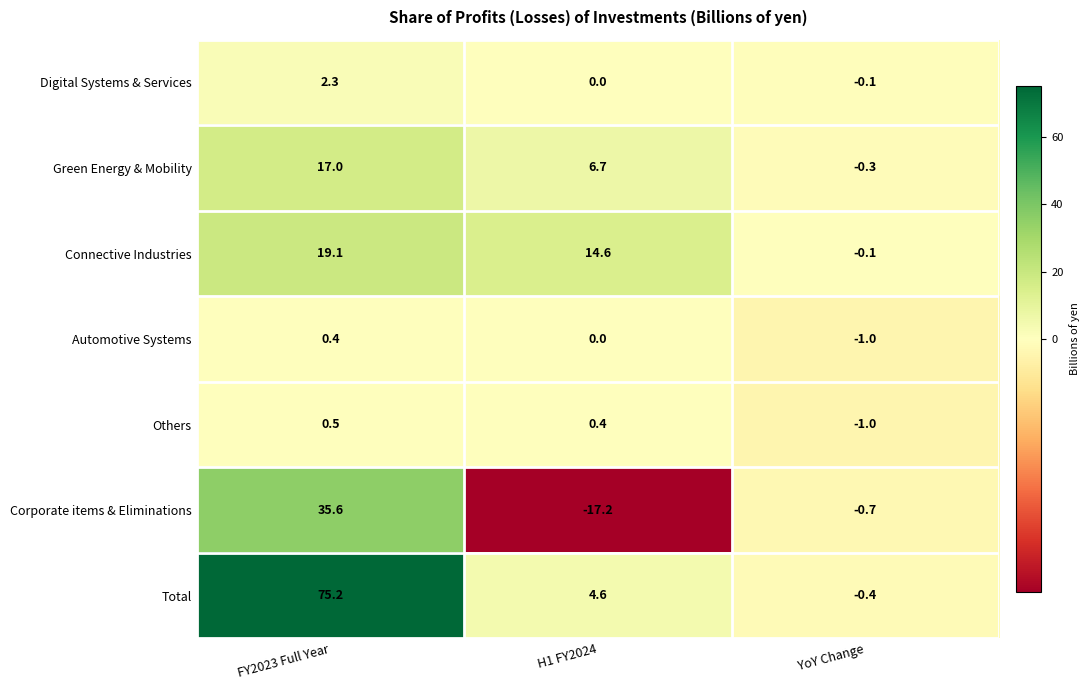

What is the difference between the highest and lowest values at H1 FY2024?

31.8